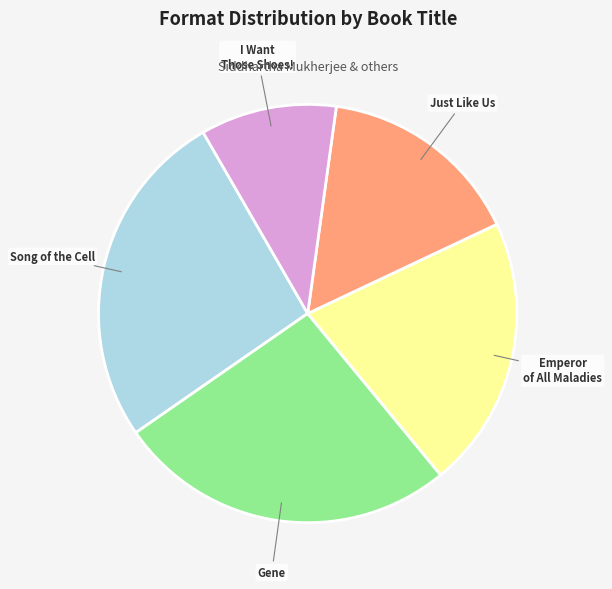

Which slice is the smallest?

I Want Those Shoes!